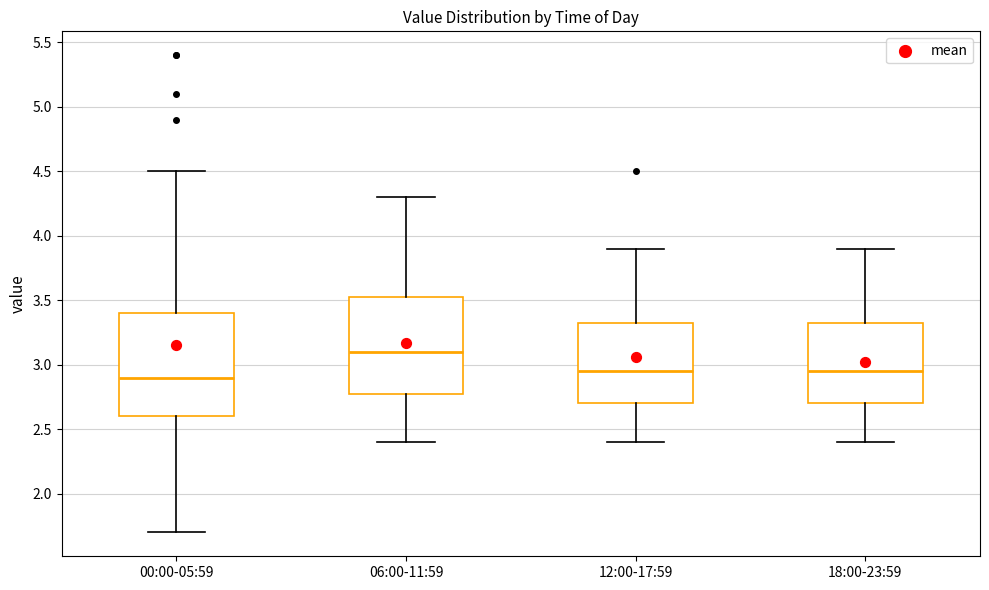

Reading left to right, read every box against the y-axis: the position of its median line, the range the box covers, and the ends of its whiskers. The values are not printed on the chart, so give them approximately, as read against the axis.

00:00-05:59: median 2.90, box 2.60 to 3.40, whiskers 1.70 to 4.50
06:00-11:59: median 3.10, box 2.80 to 3.55, whiskers 2.40 to 4.30
12:00-17:59: median 2.95, box 2.70 to 3.35, whiskers 2.40 to 3.90
18:00-23:59: median 2.95, box 2.70 to 3.35, whiskers 2.40 to 3.90